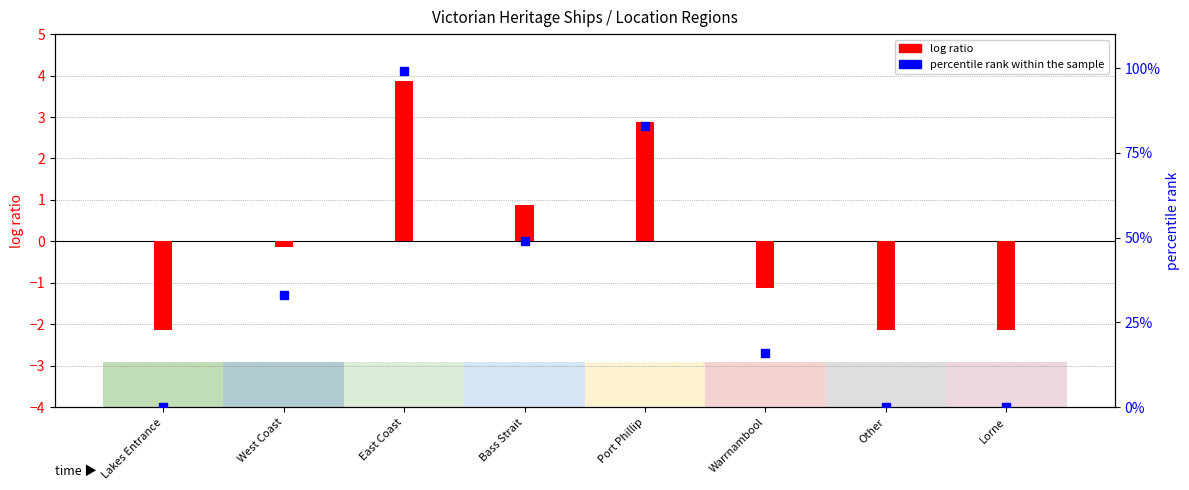

Which series reaches the maximum Y coordinate?

percentile rank within the sample